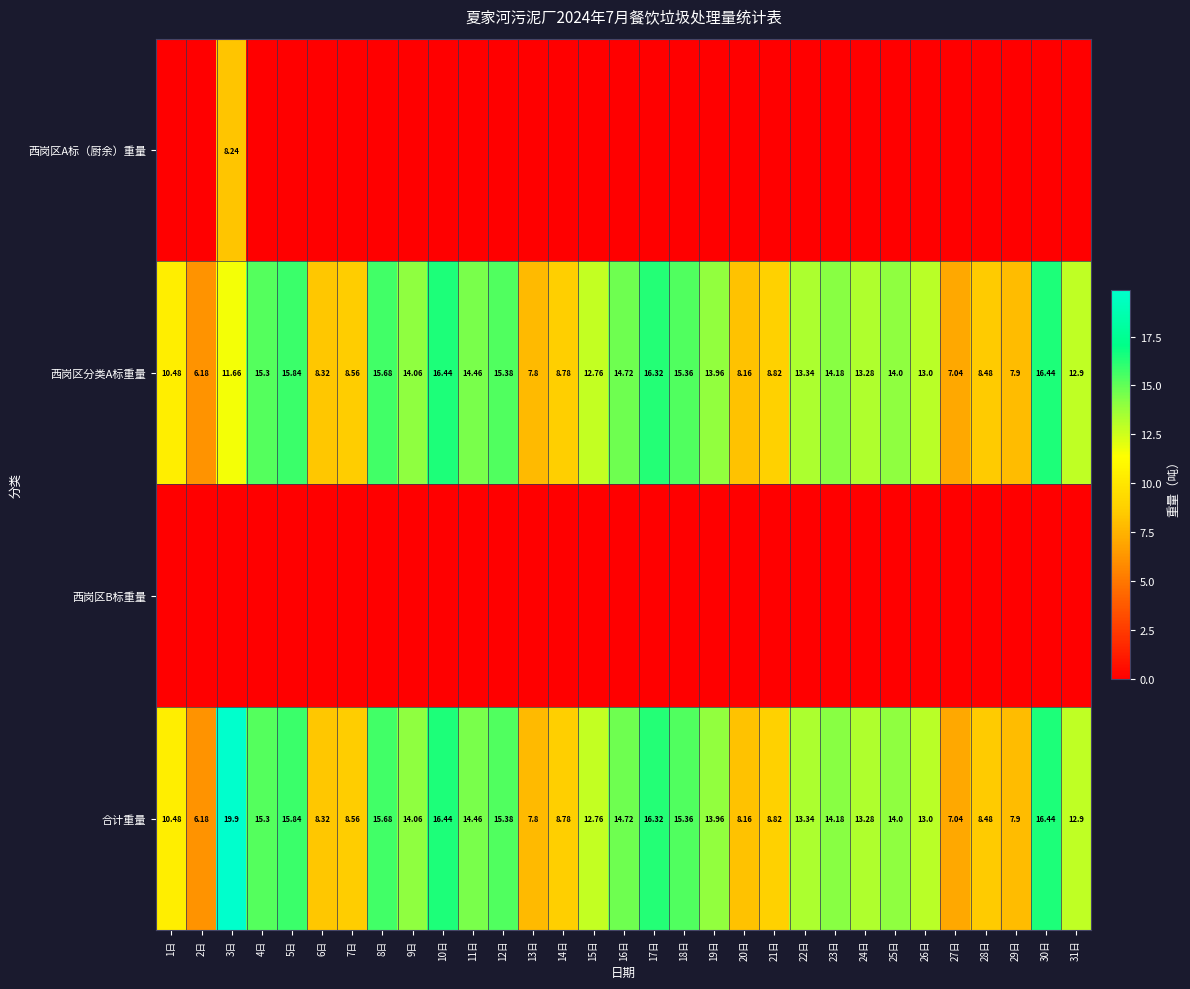

The value of 西岗区分类A标重量 at 31日 is 19.0. True or false?

False